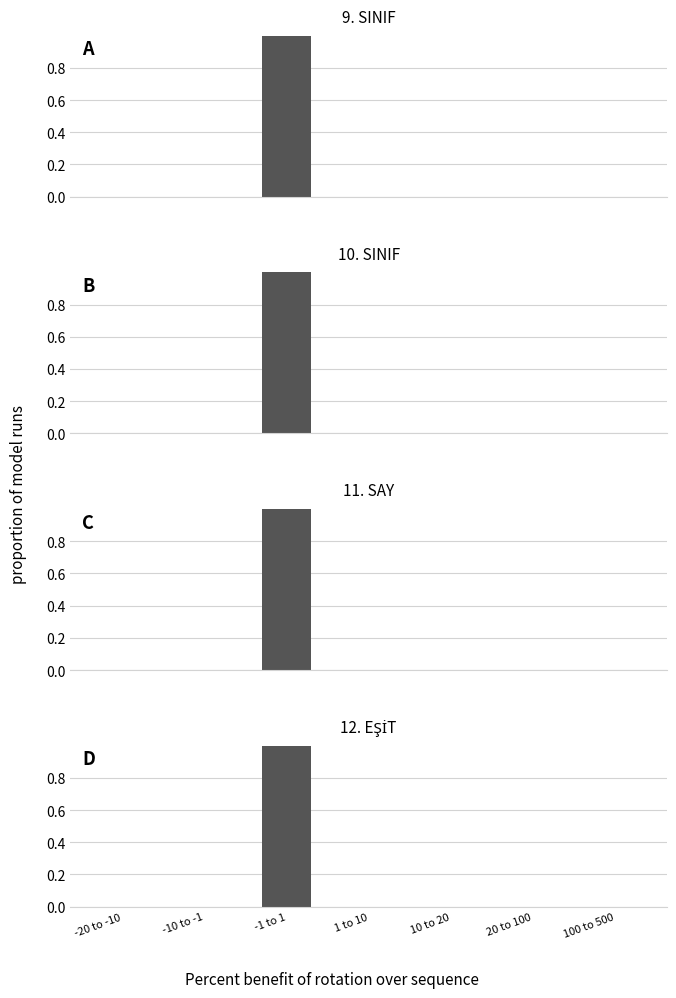

True or false: 10. SINIF has a value of 0 at 100 to 500.

True